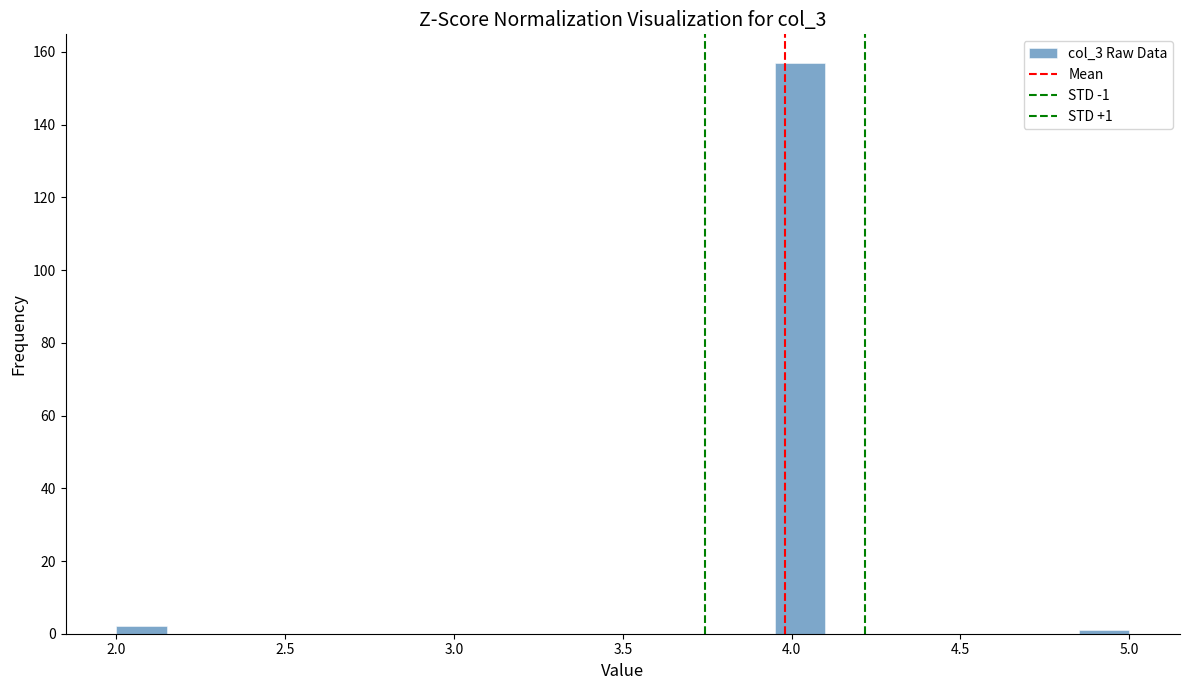

Around what value on the x-axis is the tallest bar? Give the approximate position of its centre, as read against the axis.

4.05